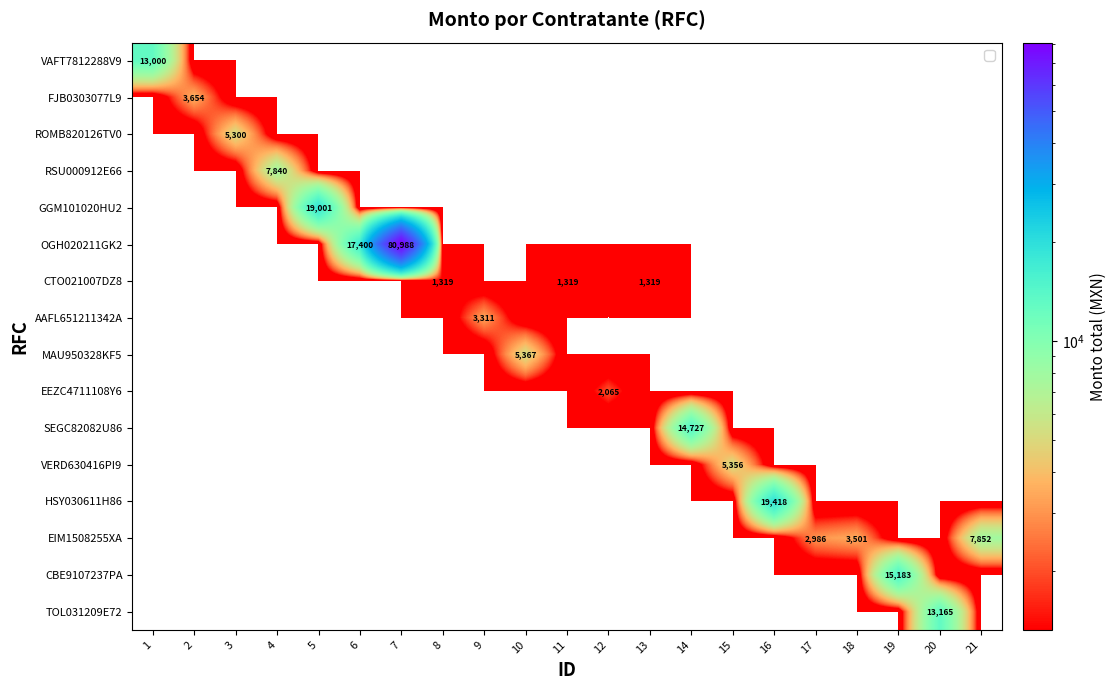

True or false: HSY030611H86 has a value of 33974 at 16.

False